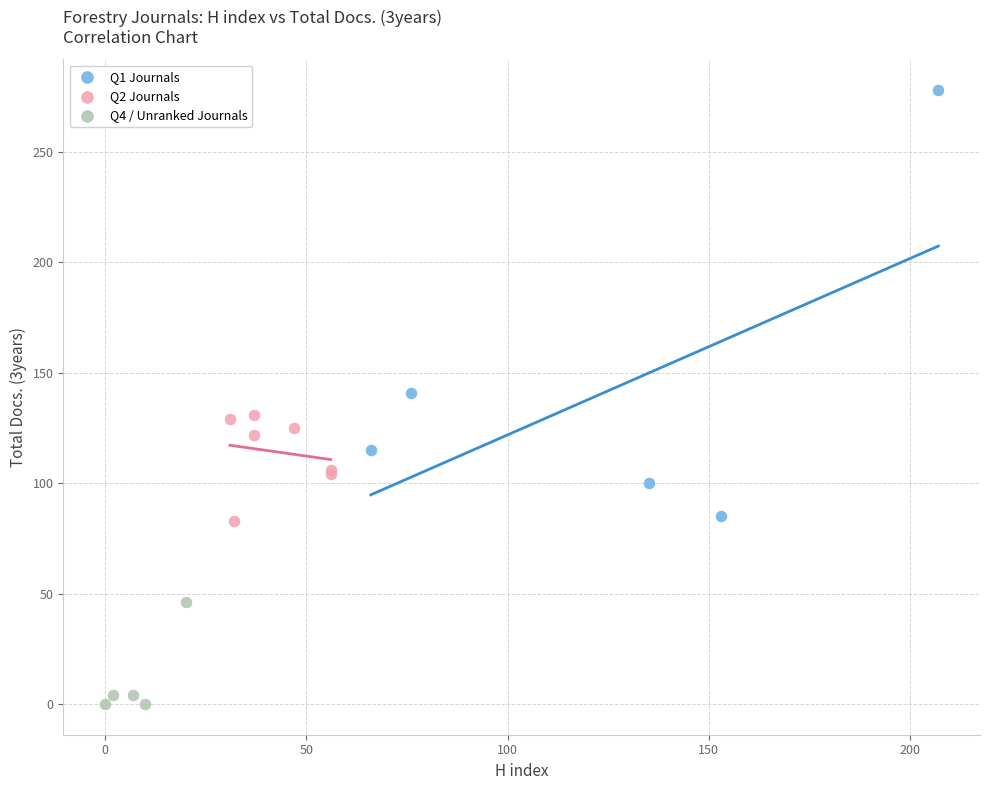

Which series contains the highest Y value?

Q1 Journals